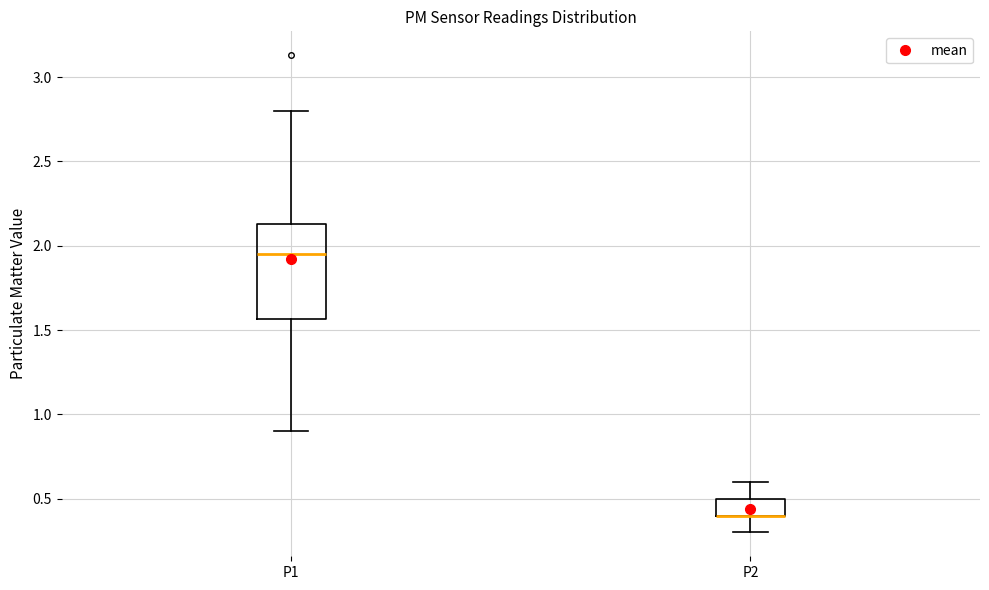

Where does the lower whisker of the box for P1 end on the y-axis? The values are not printed on the chart, so give them approximately, as read against the axis.

0.90